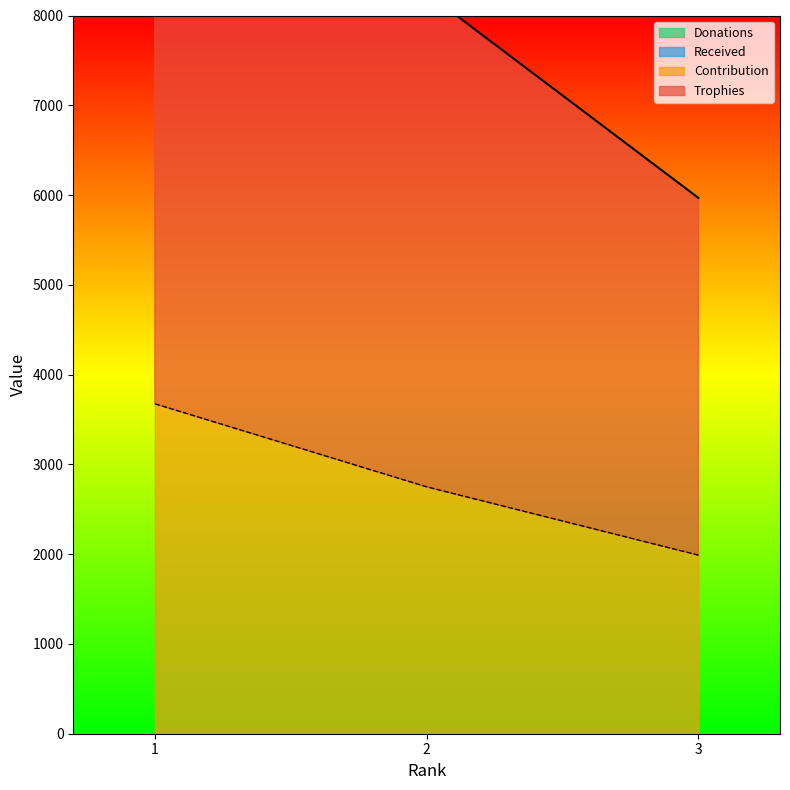

At which category is the sum across all series the highest?

1